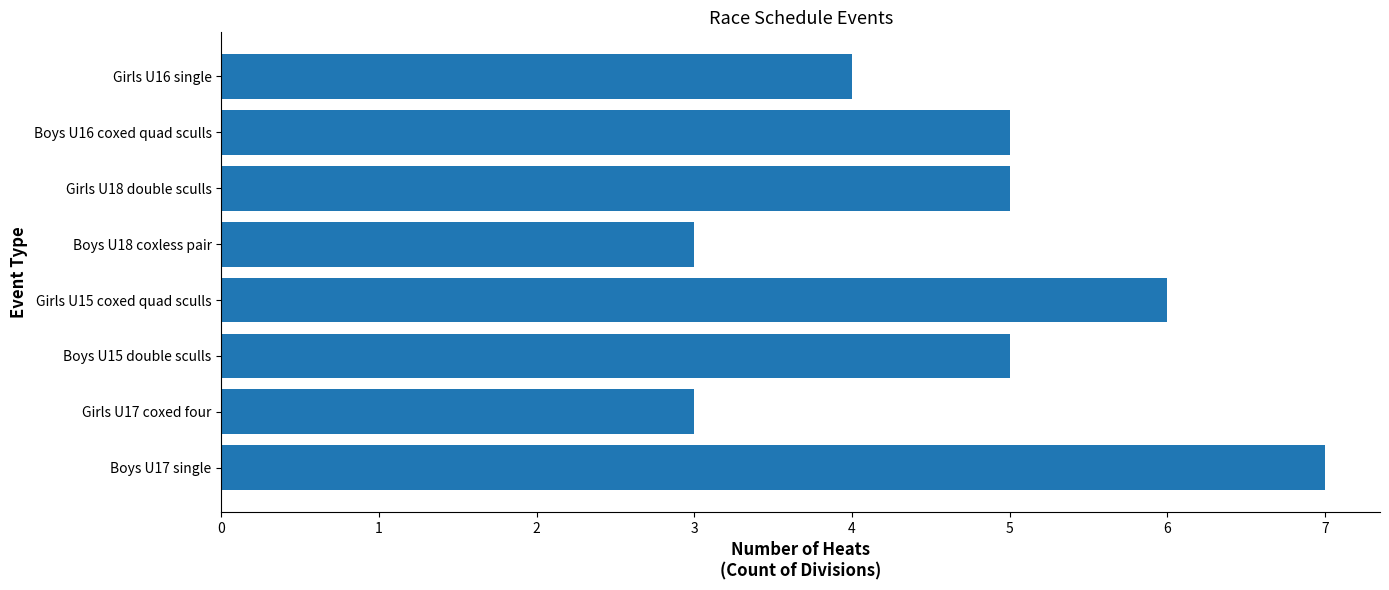

Count the values in the range 4 to 6.

5